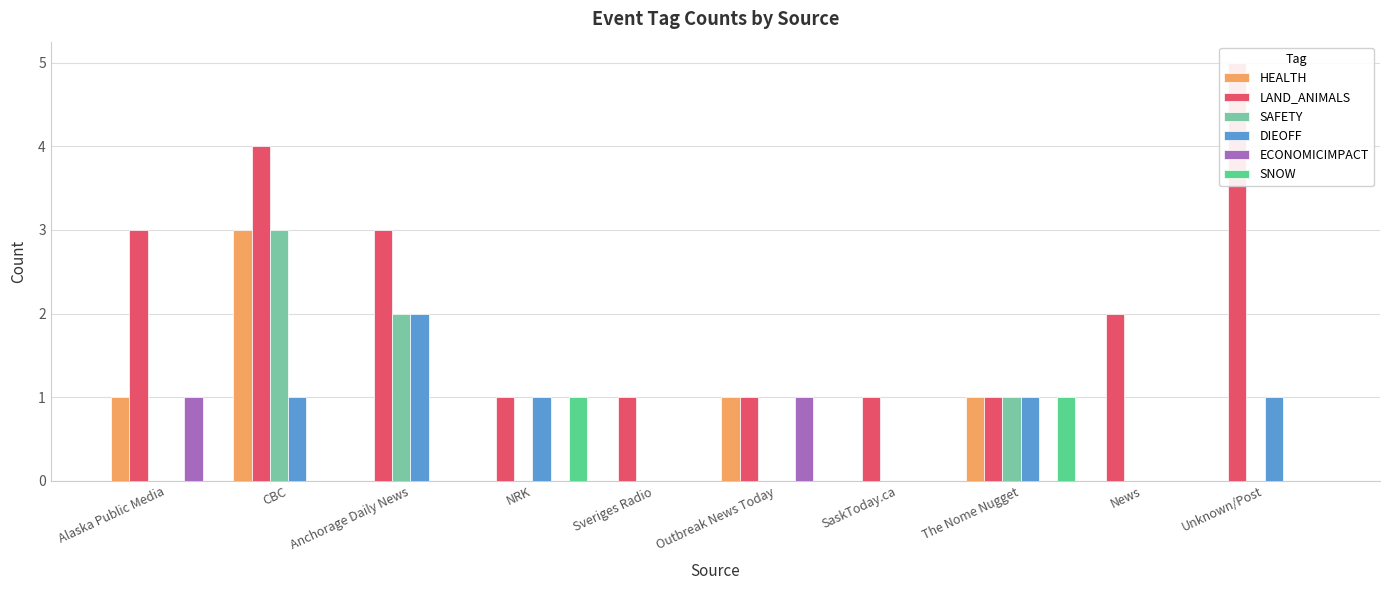

Is it true that HEALTH equals -1 at News?

False